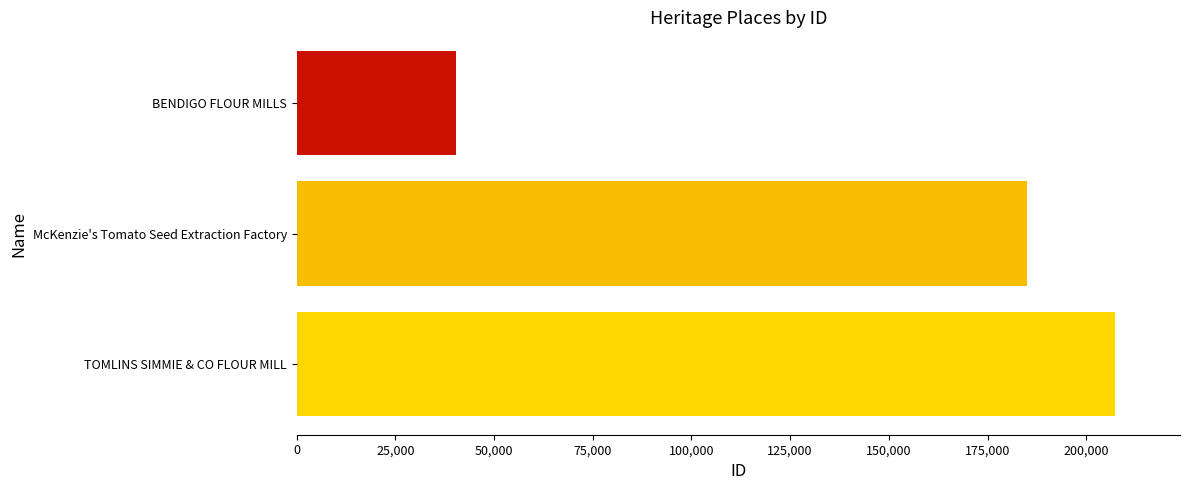

List the labels in order of value, largest first.

TOMLINS SIMMIE & CO FLOUR MILL, McKenzie's Tomato Seed Extraction Factory, BENDIGO FLOUR MILLS